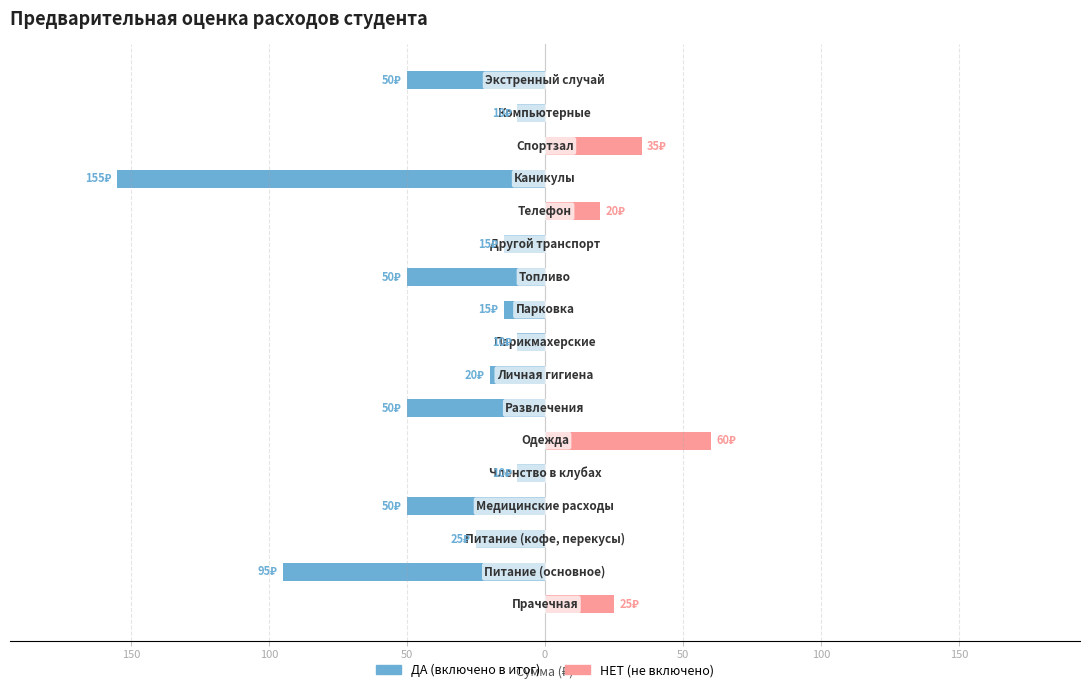

How many bars are there in each group?

2